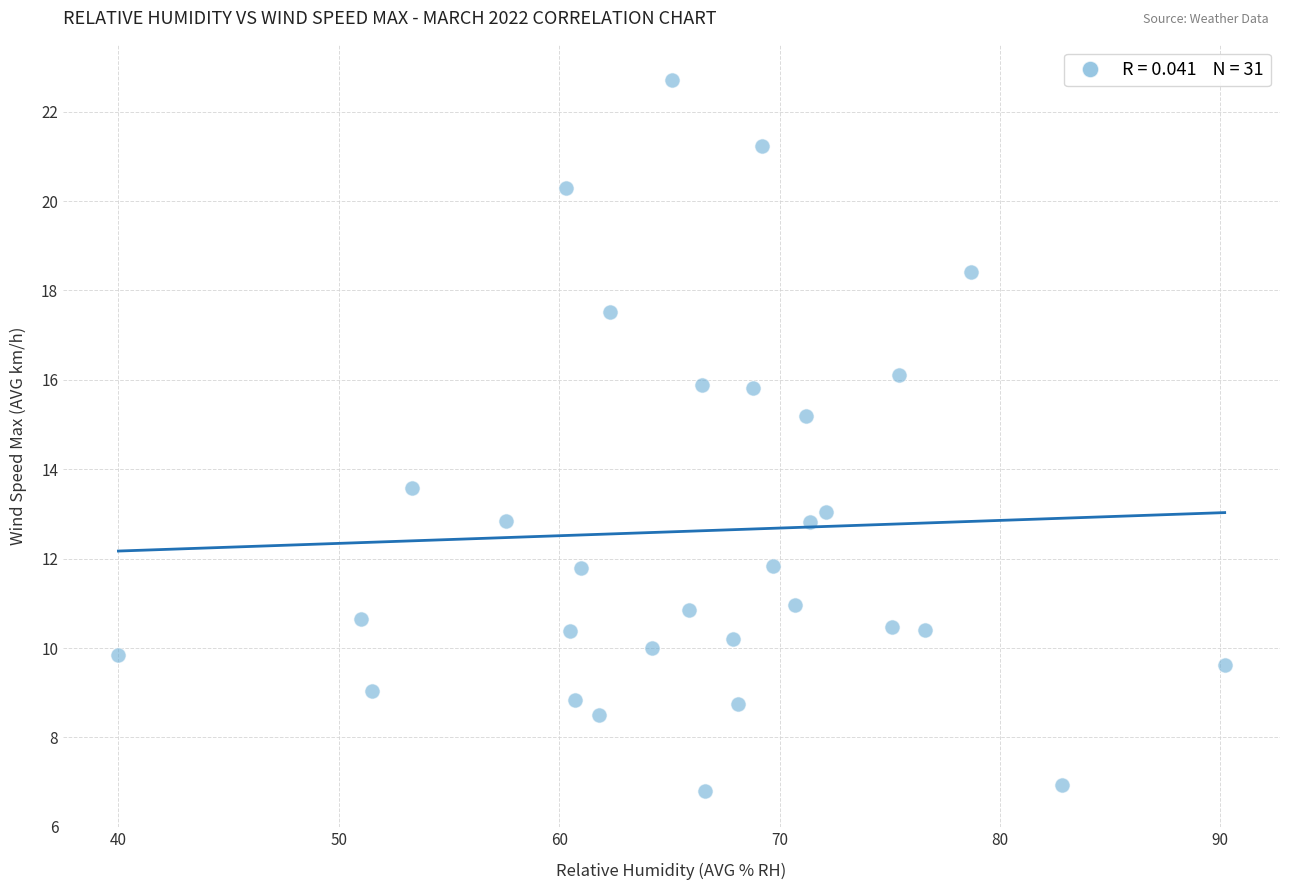

What Y value in the scatter plot is closest to 14?

13.6